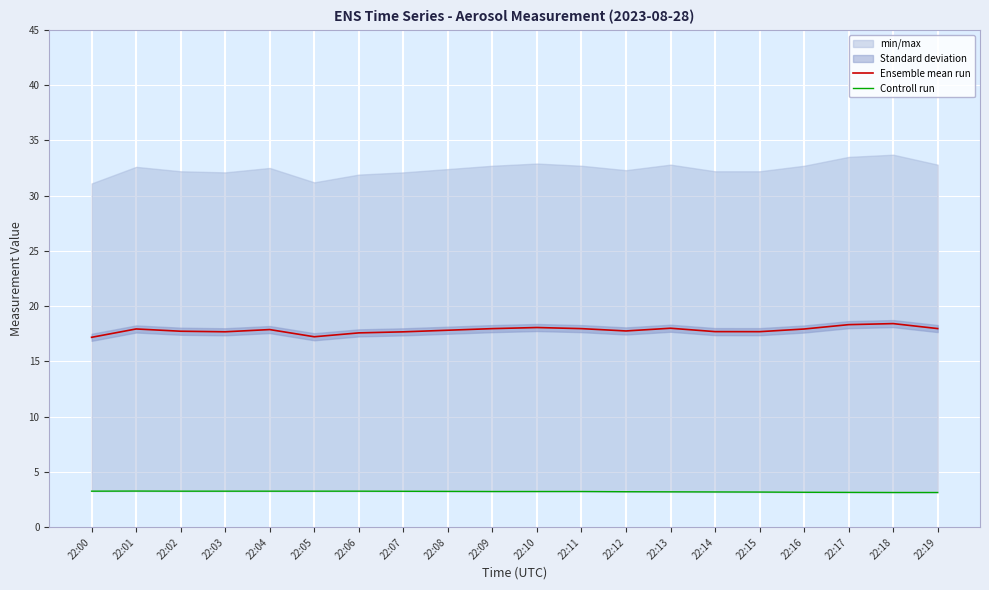

True or false: Controll run and Ensemble mean run cross at least once.

False